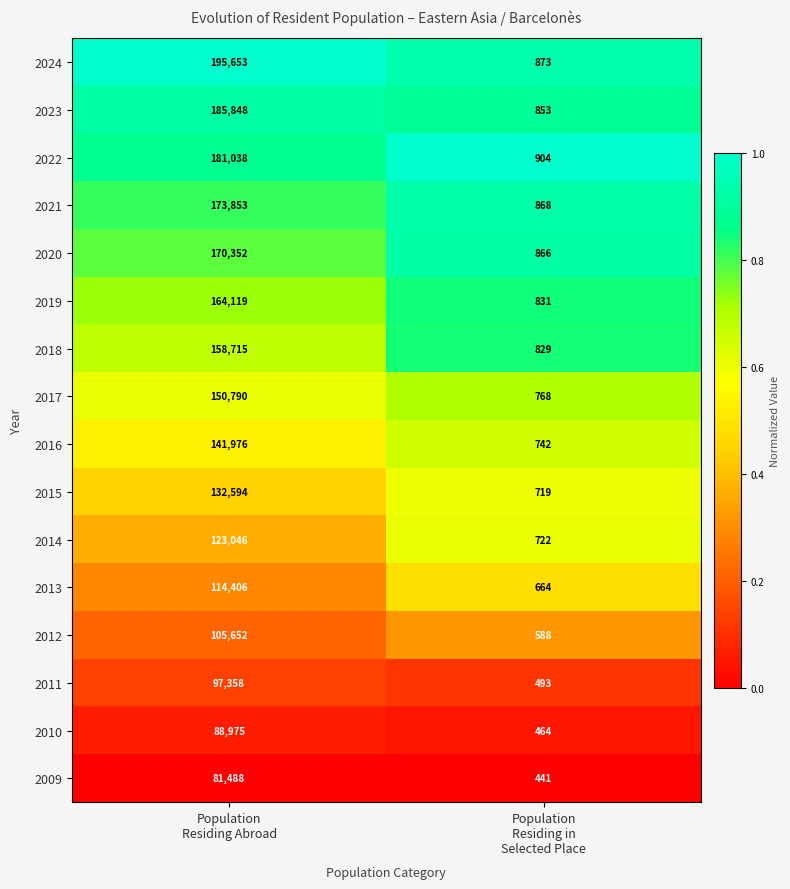

What is the average value of the 2024 series?

98263